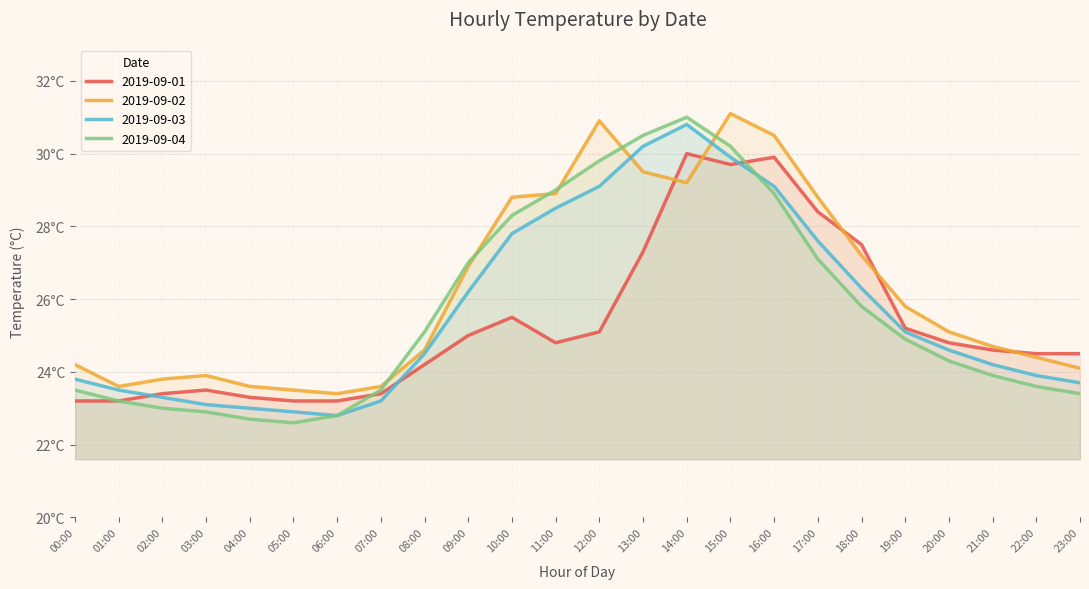

What is the total value across all series at 08:00?

98.4